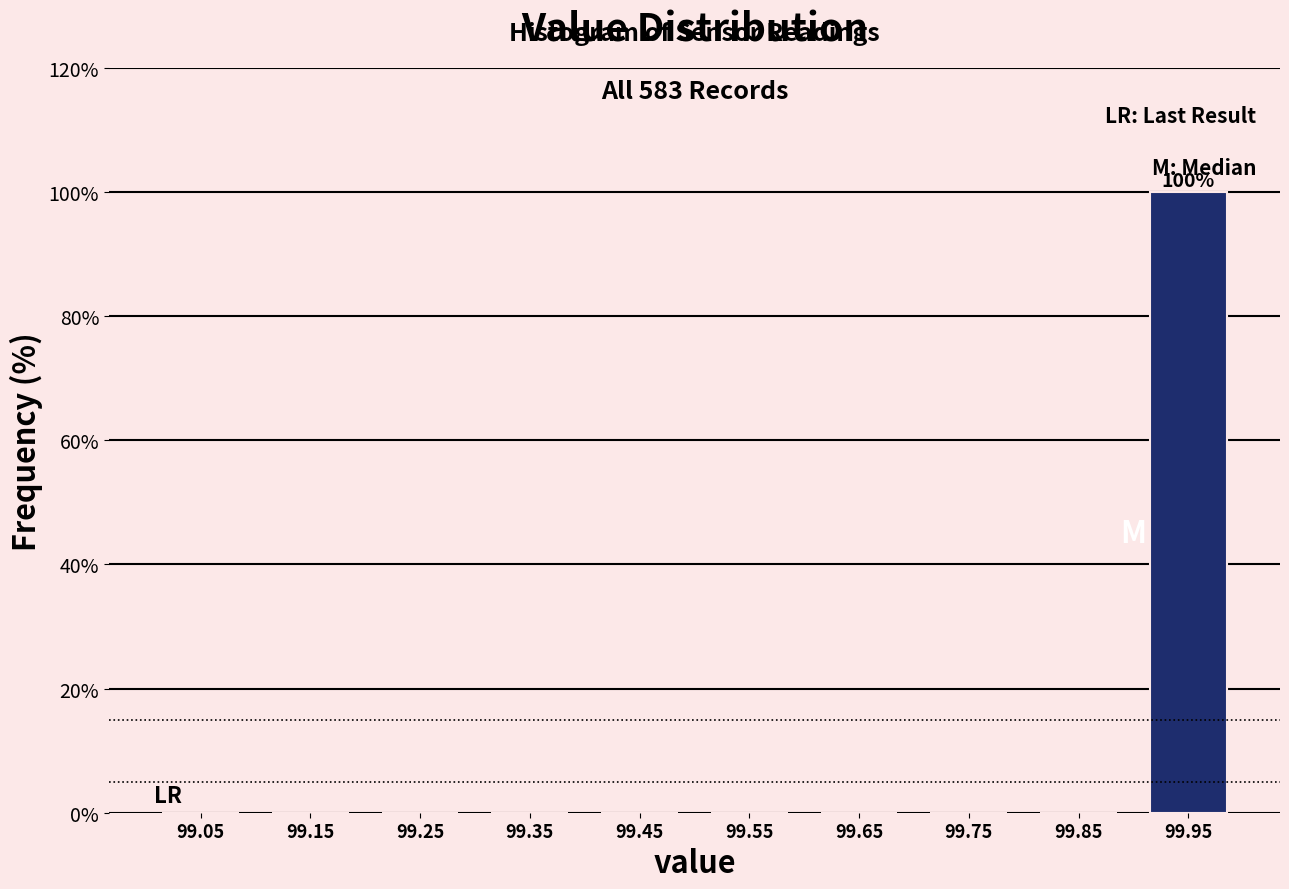

Over which range of the x-axis is the bar tallest?

99.9 to 100.0